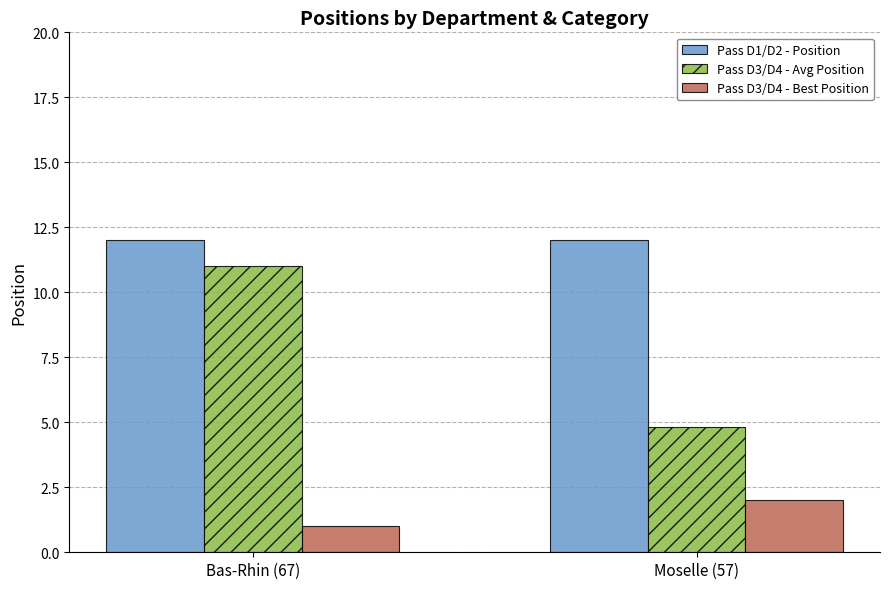

How many groups of bars are there?

2